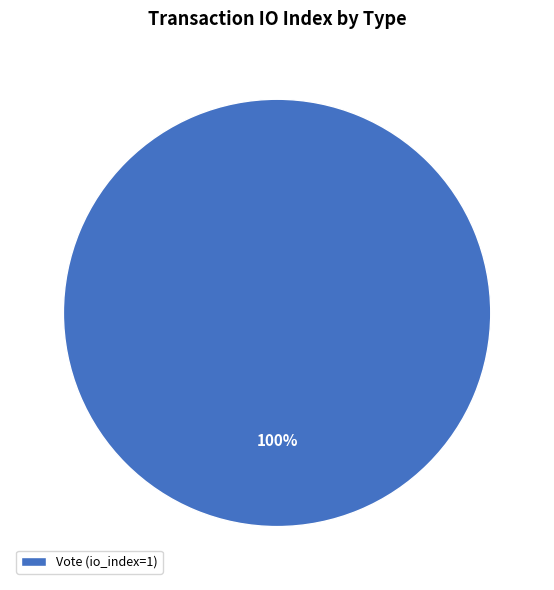

Rank the categories by value from lowest to highest.

Vote (io_index=1)